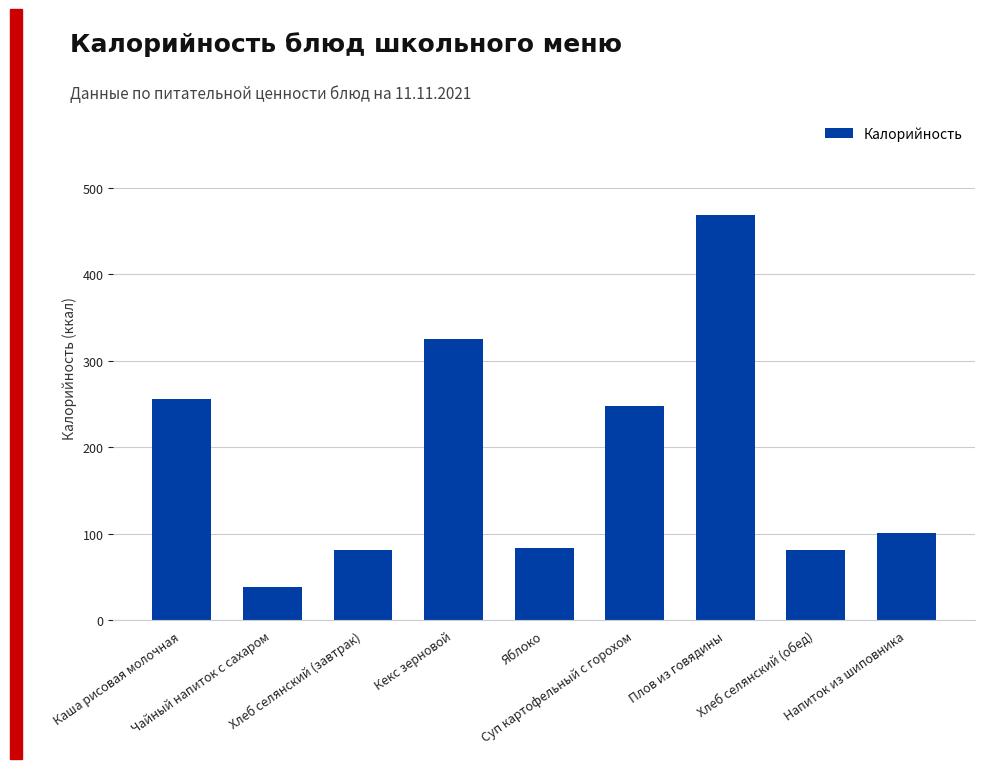

True or false: the data shows 468.0 at Плов из говядины.

True